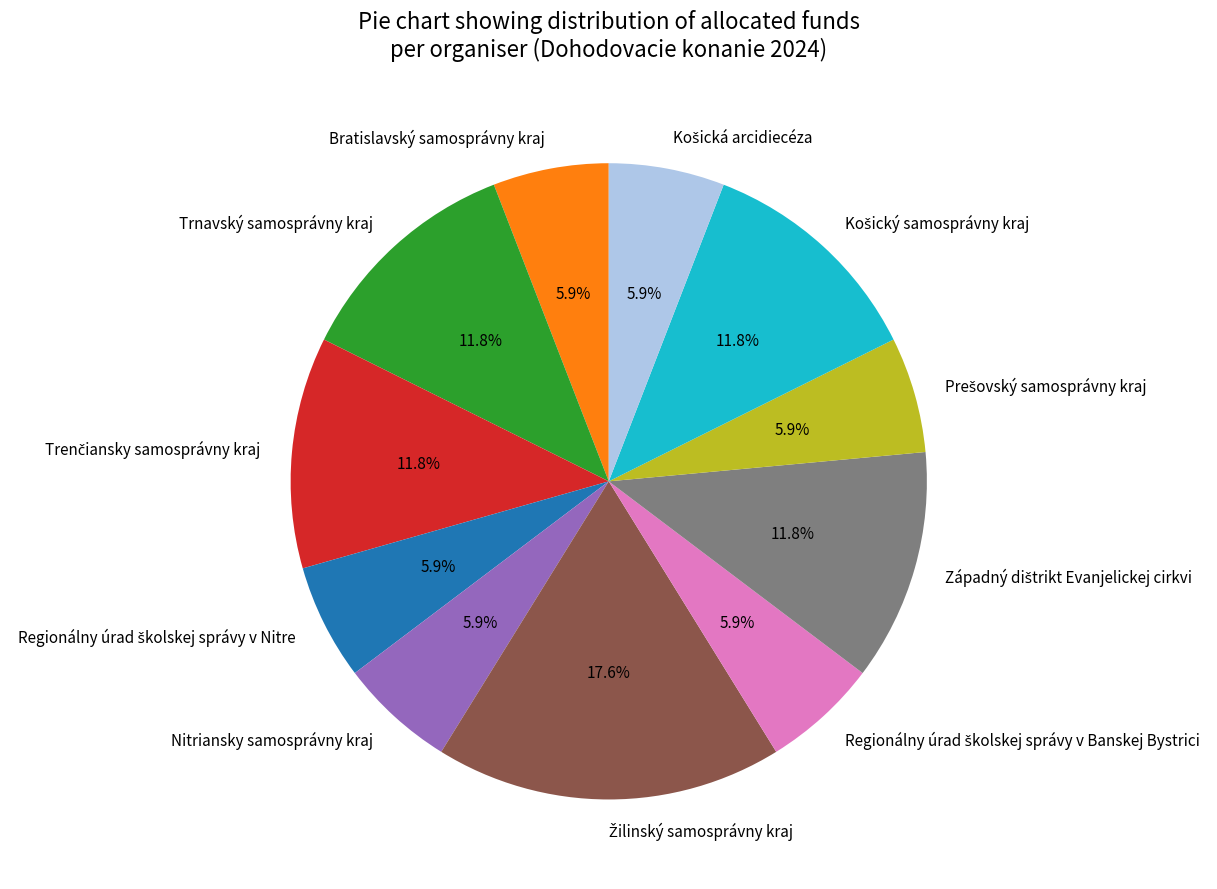

What portion of the pie excludes Trnavský samosprávny kraj?

88.2%